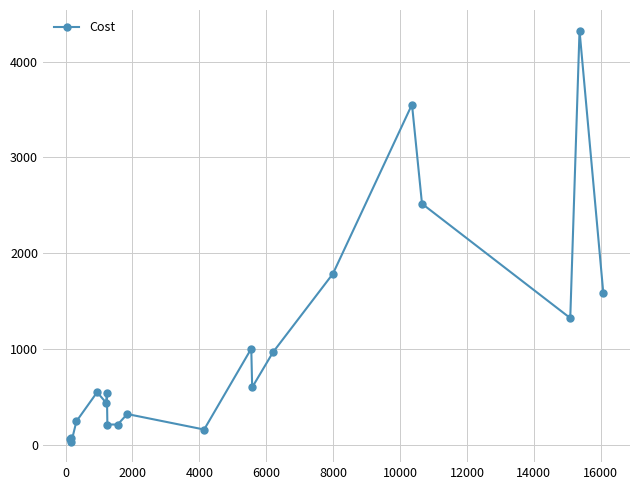

What is the value of the 3rd point from the left?

36.3